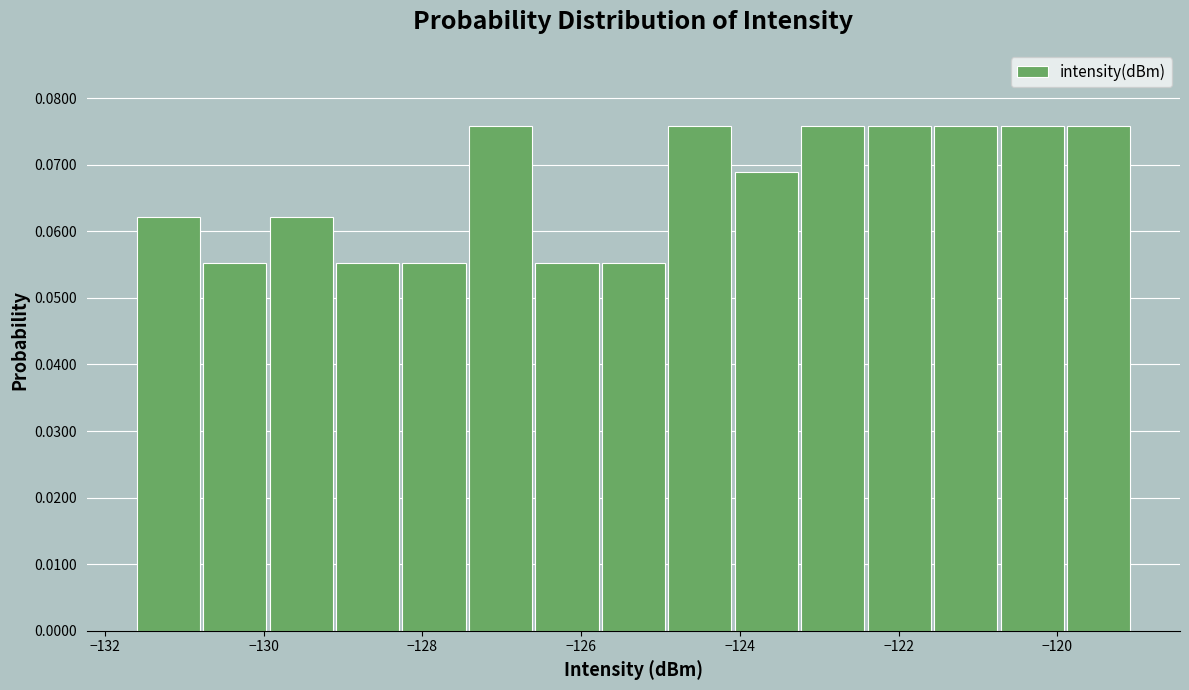

Reading left to right, transcribe this chart: for each bar, give the range it covers on the x-axis and its height. Neither the bar edges nor the heights are printed on the chart, so give them approximately, as read against the axes.

-131.6 to -130.8: 0.062
-130.8 to -130.0: 0.055
-130.0 to -129.0: 0.062
-129.0 to -128.2: 0.055
-128.2 to -127.4: 0.055
-127.4 to -126.6: 0.076
-126.6 to -125.8: 0.055
-125.8 to -125.0: 0.055
-125.0 to -124.0: 0.076
-124.0 to -123.2: 0.069
-123.2 to -122.4: 0.076
-122.4 to -121.6: 0.076
-121.6 to -120.8: 0.076
-120.8 to -119.8: 0.076
-119.8 to -119.0: 0.076